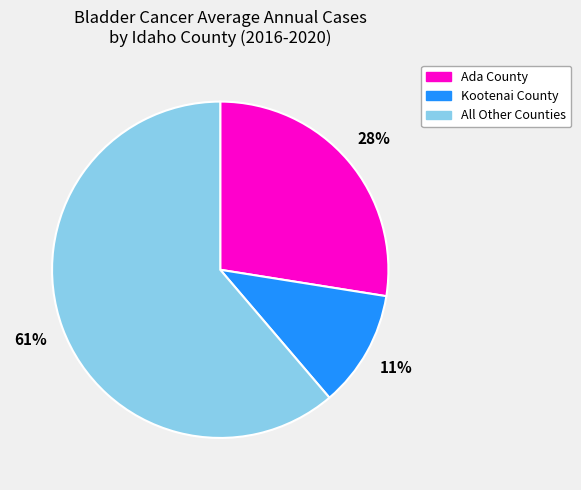

Does any single category account for the majority?

Yes